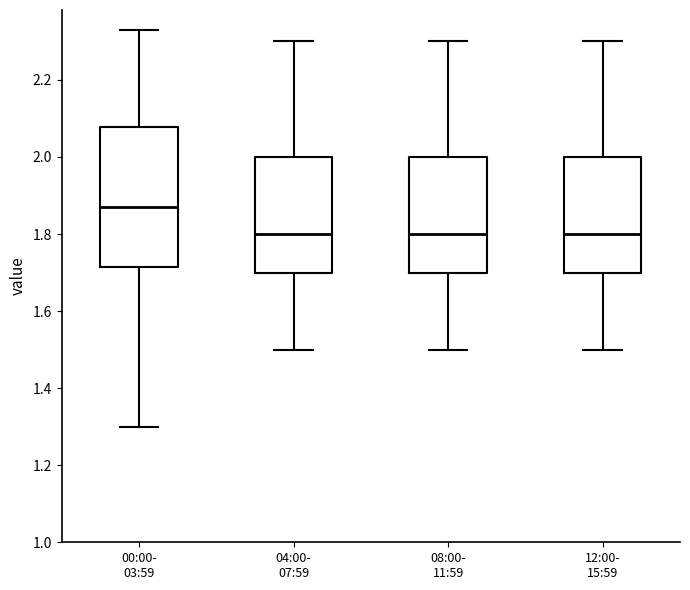

Reading left to right, read every box against the y-axis: the position of its median line, the range the box covers, and the ends of its whiskers. The values are not printed on the chart, so give them approximately, as read against the axis.

00:00- 03:59: median 1.88, box 1.72 to 2.08, whiskers 1.30 to 2.34
04:00- 07:59: median 1.80, box 1.70 to 2.00, whiskers 1.50 to 2.30
08:00- 11:59: median 1.80, box 1.70 to 2.00, whiskers 1.50 to 2.30
12:00- 15:59: median 1.80, box 1.70 to 2.00, whiskers 1.50 to 2.30